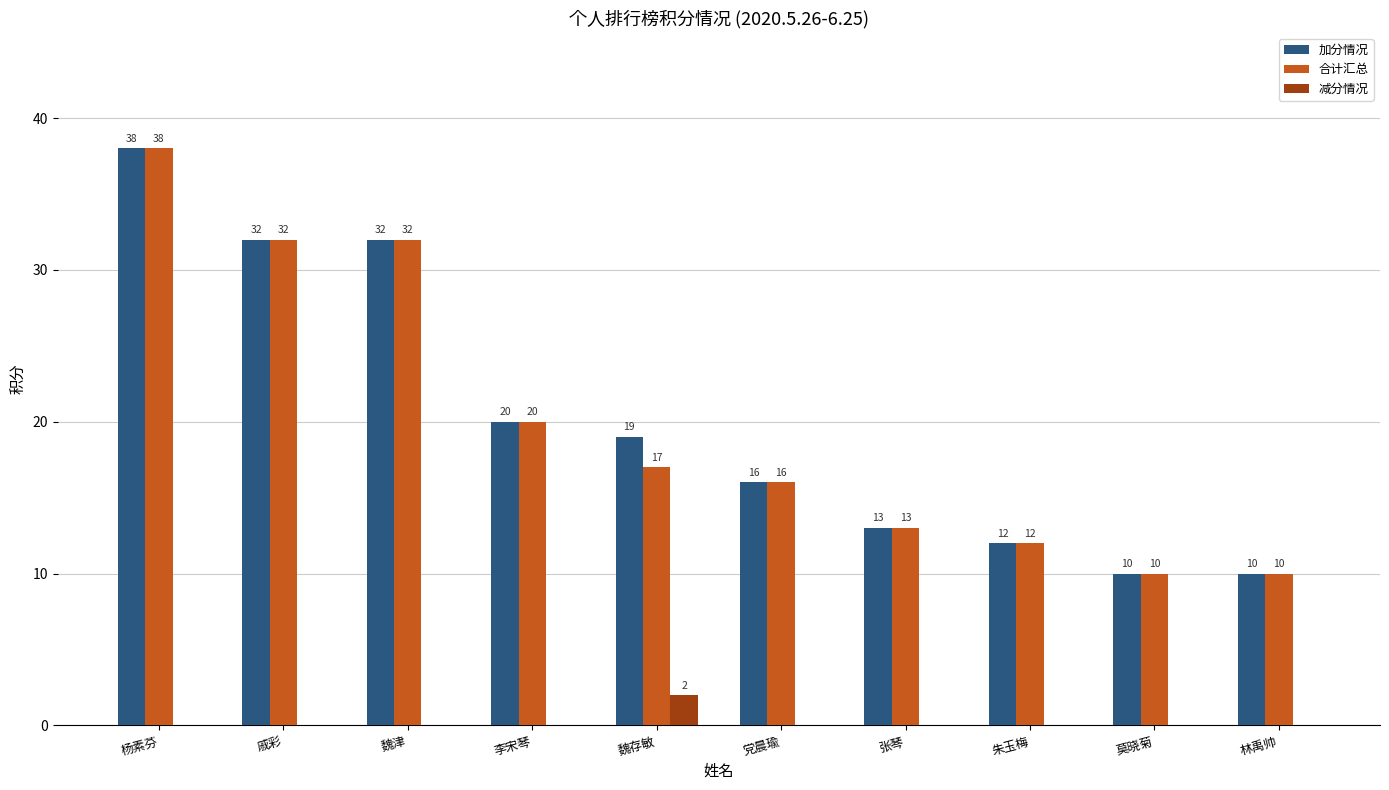

What is the sum of the 合计汇总 values at 张琴 and 杨素芬?

51